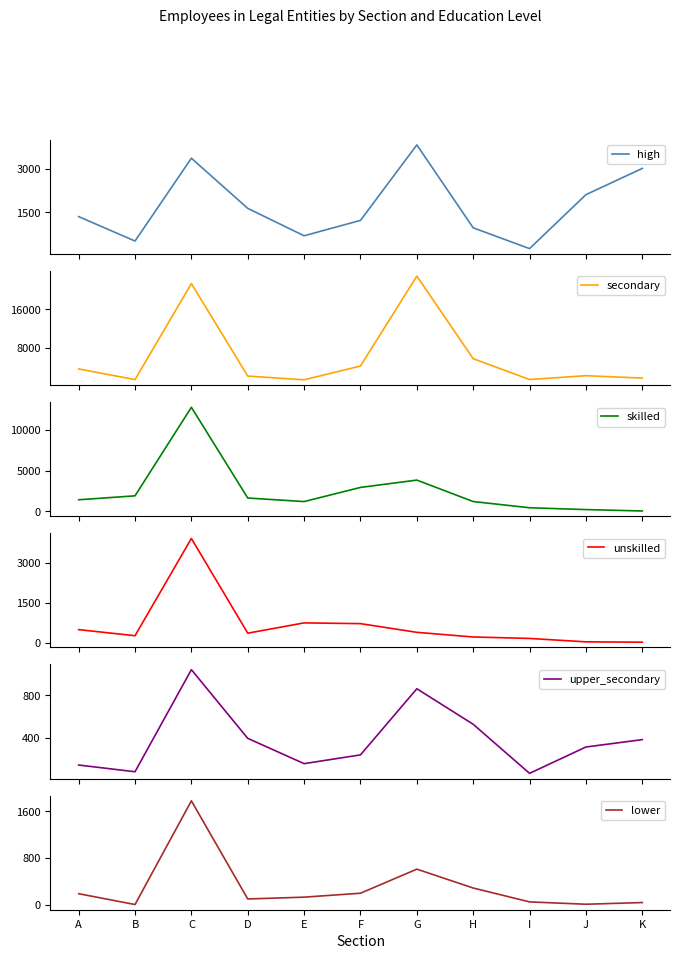

At which category is the sum across all series the highest?

C